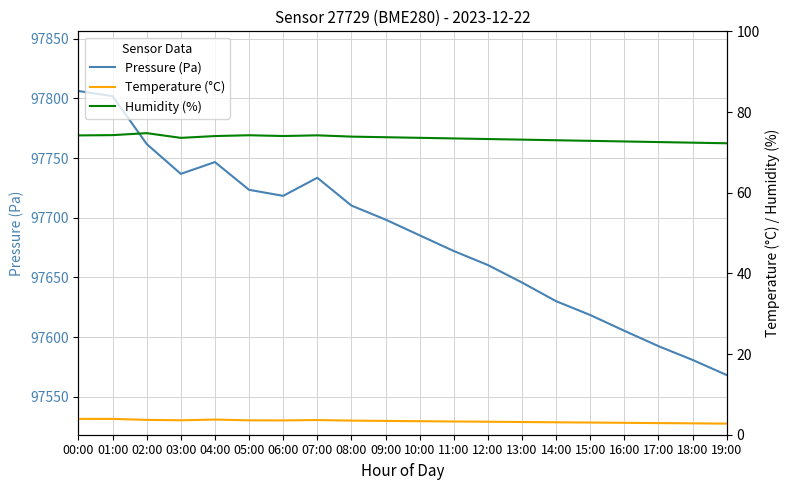

Which series has the largest total across all categories?

Pressure (Pa)